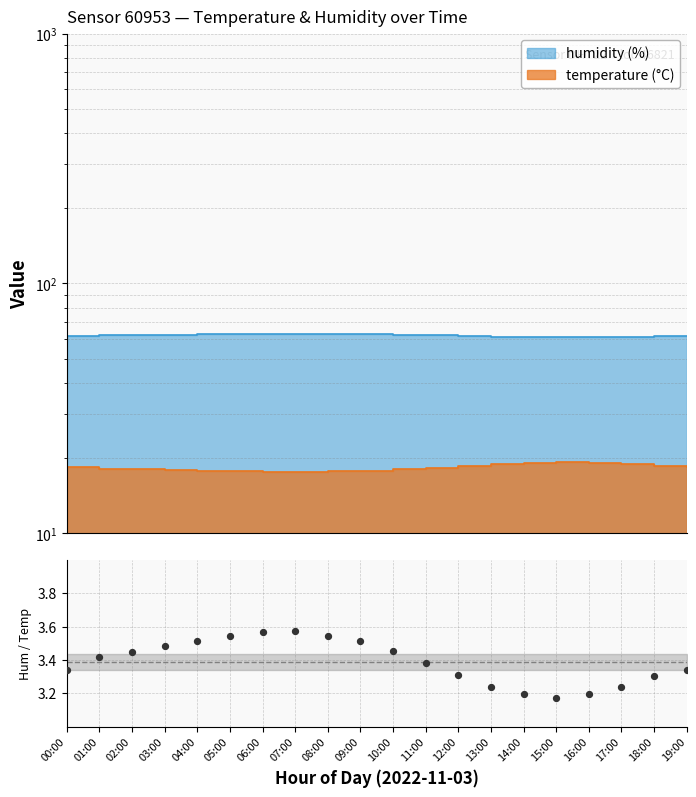

What is the change in value from 04:00 to 16:00?

-0.3